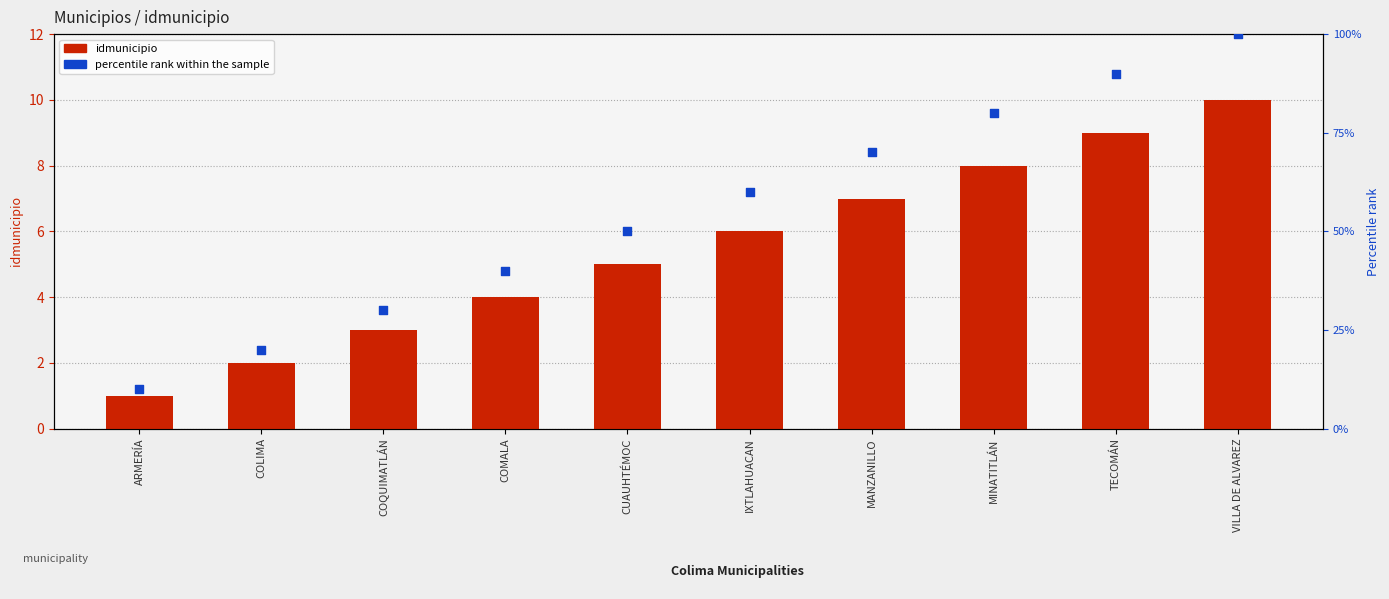

Which series has the largest total across all categories?

percentile rank within the sample